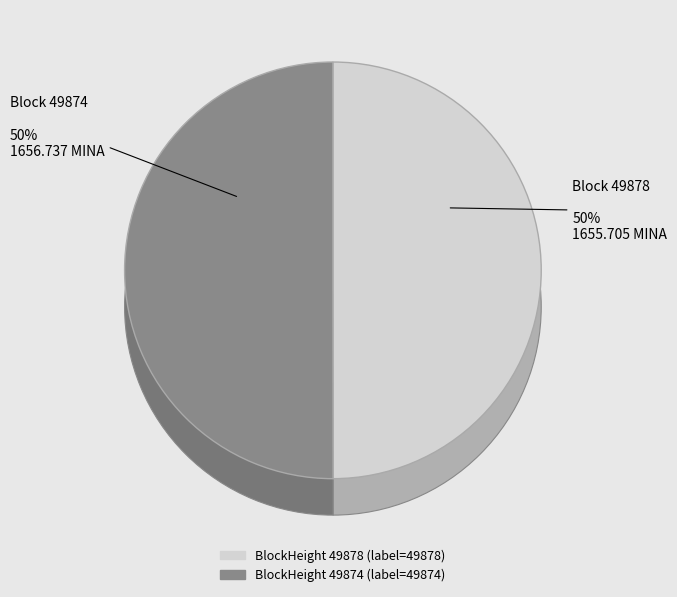

To the nearest percent, what is the average slice percentage?

50%